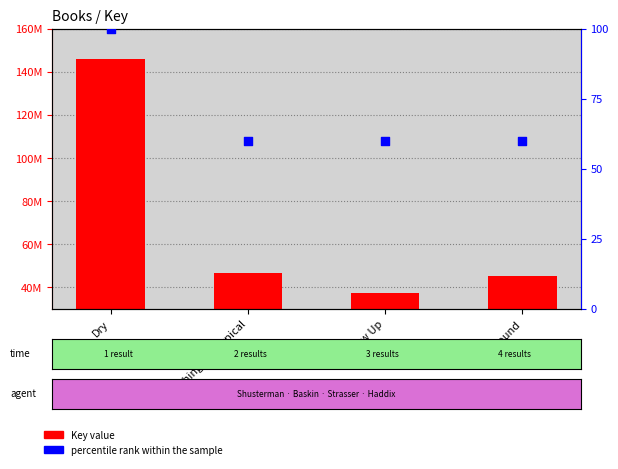

What is the total value across all series at Found?

45253555